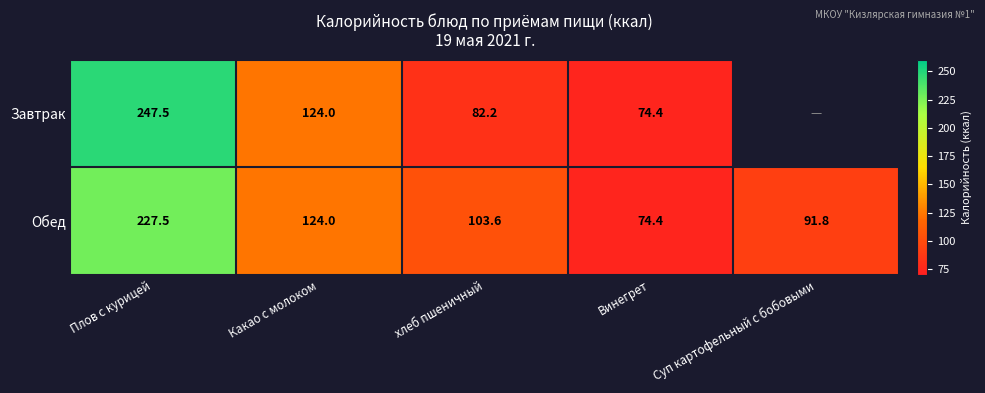

What is the difference between the maximum and minimum values in the Обед series?

153.1